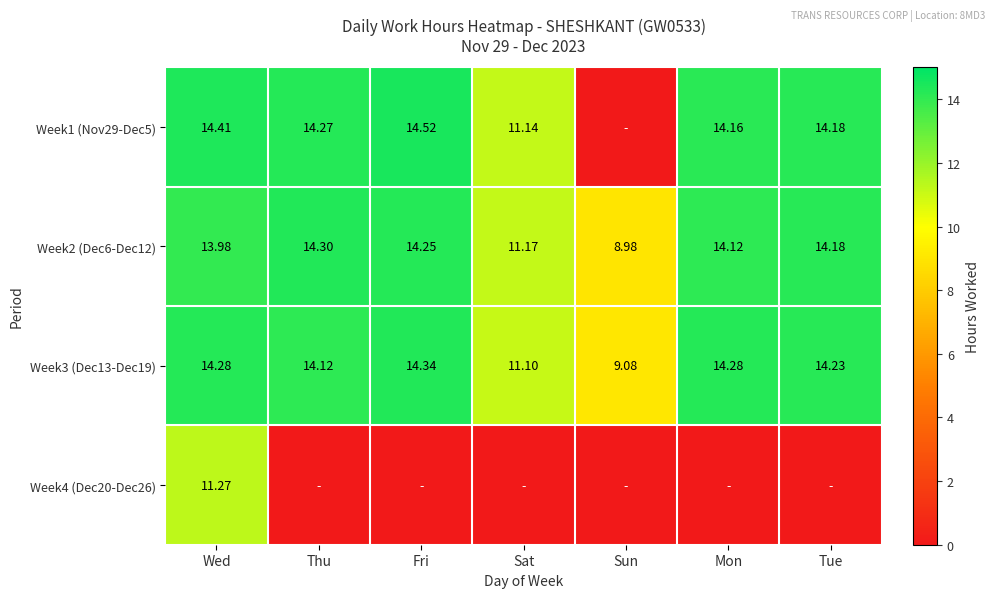

Which category has the highest value in the Week3 (Dec13-Dec19) series?

Fri